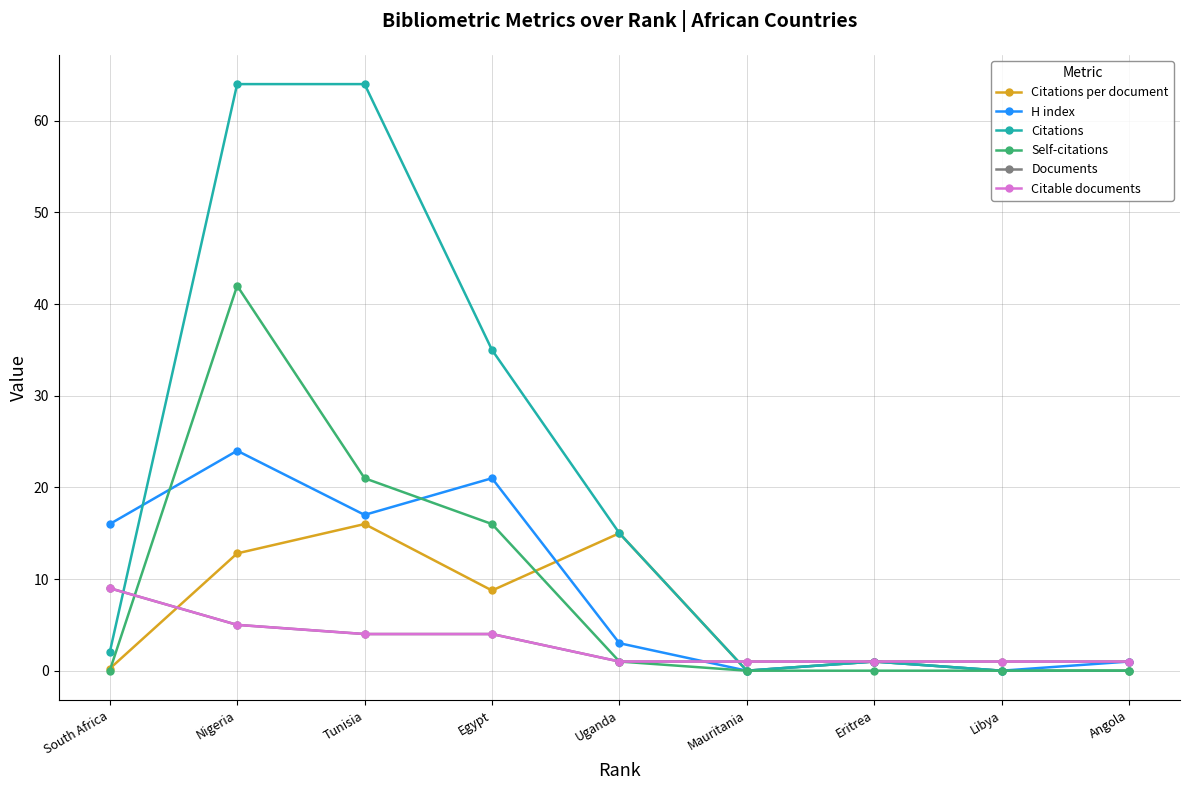

Which series has the largest total across all categories?

Citations